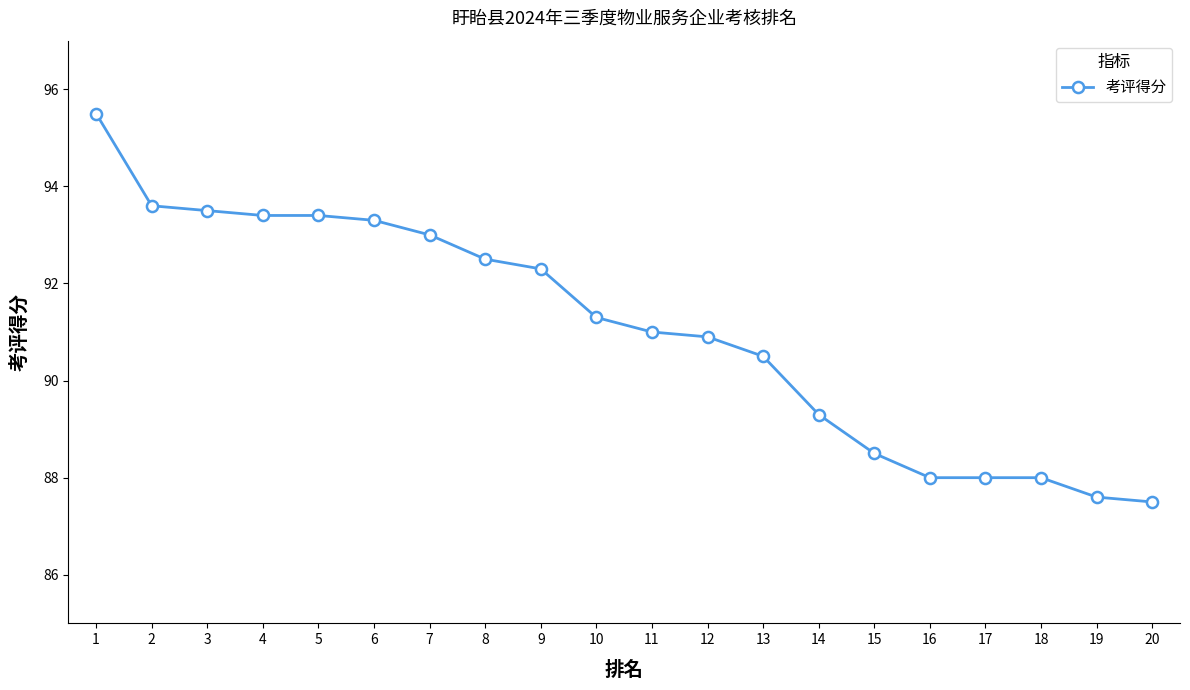

How many distinct data groups are displayed?

1